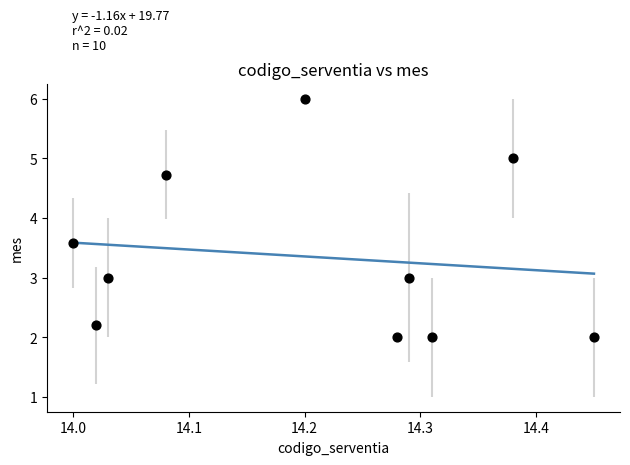

What is the range of X values (max minus min)?

0.4